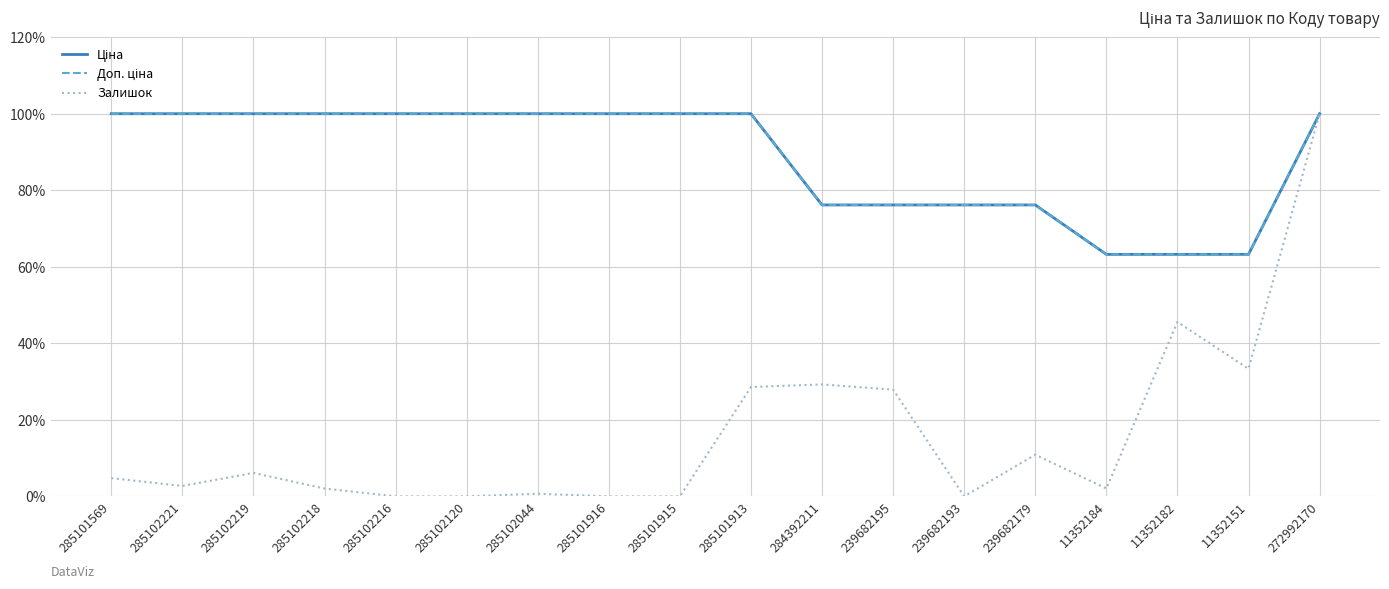

What is the value of the Ціна point at the 10th from the left?

100.0